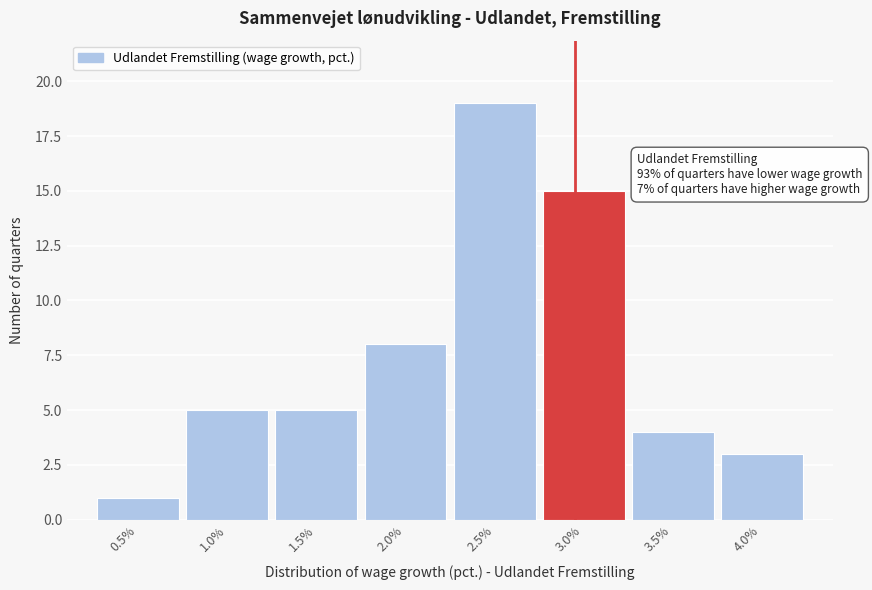

Reading left to right, what are all the values shown in this chart?

0.5%=1	1.0%=5	1.5%=5	2.0%=8	2.5%=19	3.0%=15	3.5%=4	4.0%=3